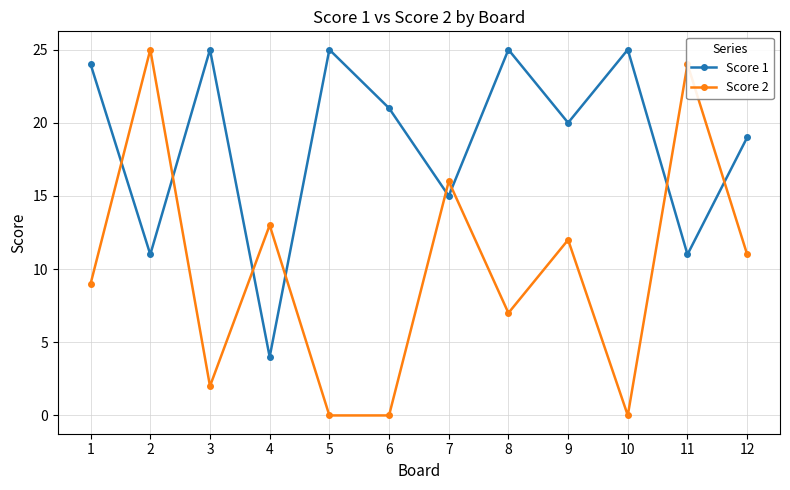

Which series has the largest total across all categories?

Score 1